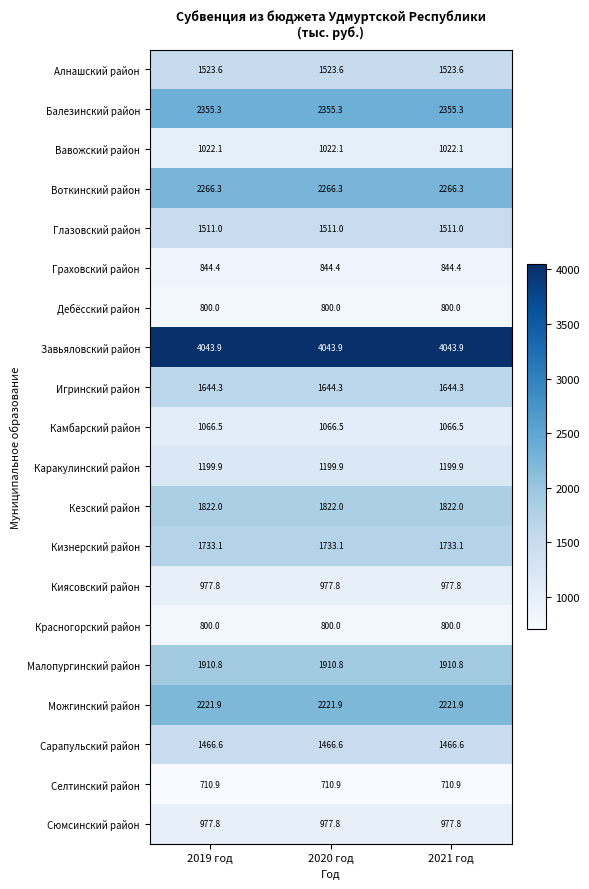

What is the sum of all Камбарский район values?

3199.5